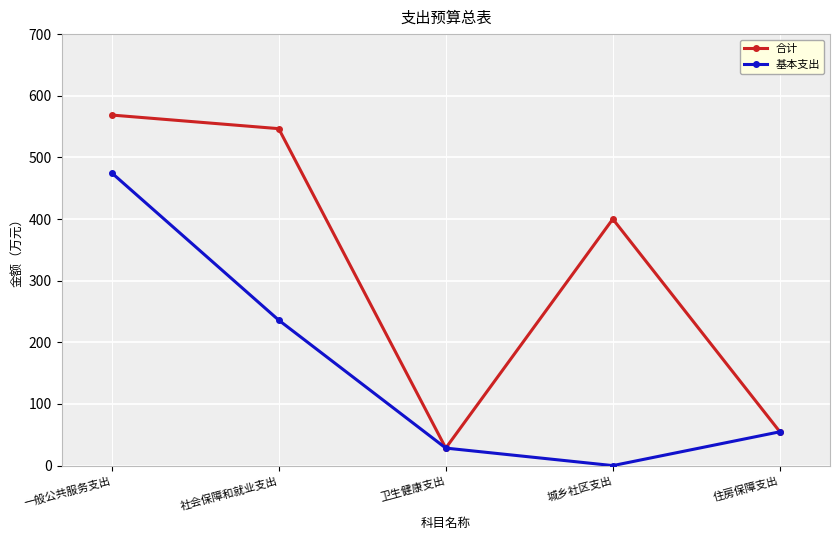

Which category has the highest value in the 基本支出 series?

一般公共服务支出